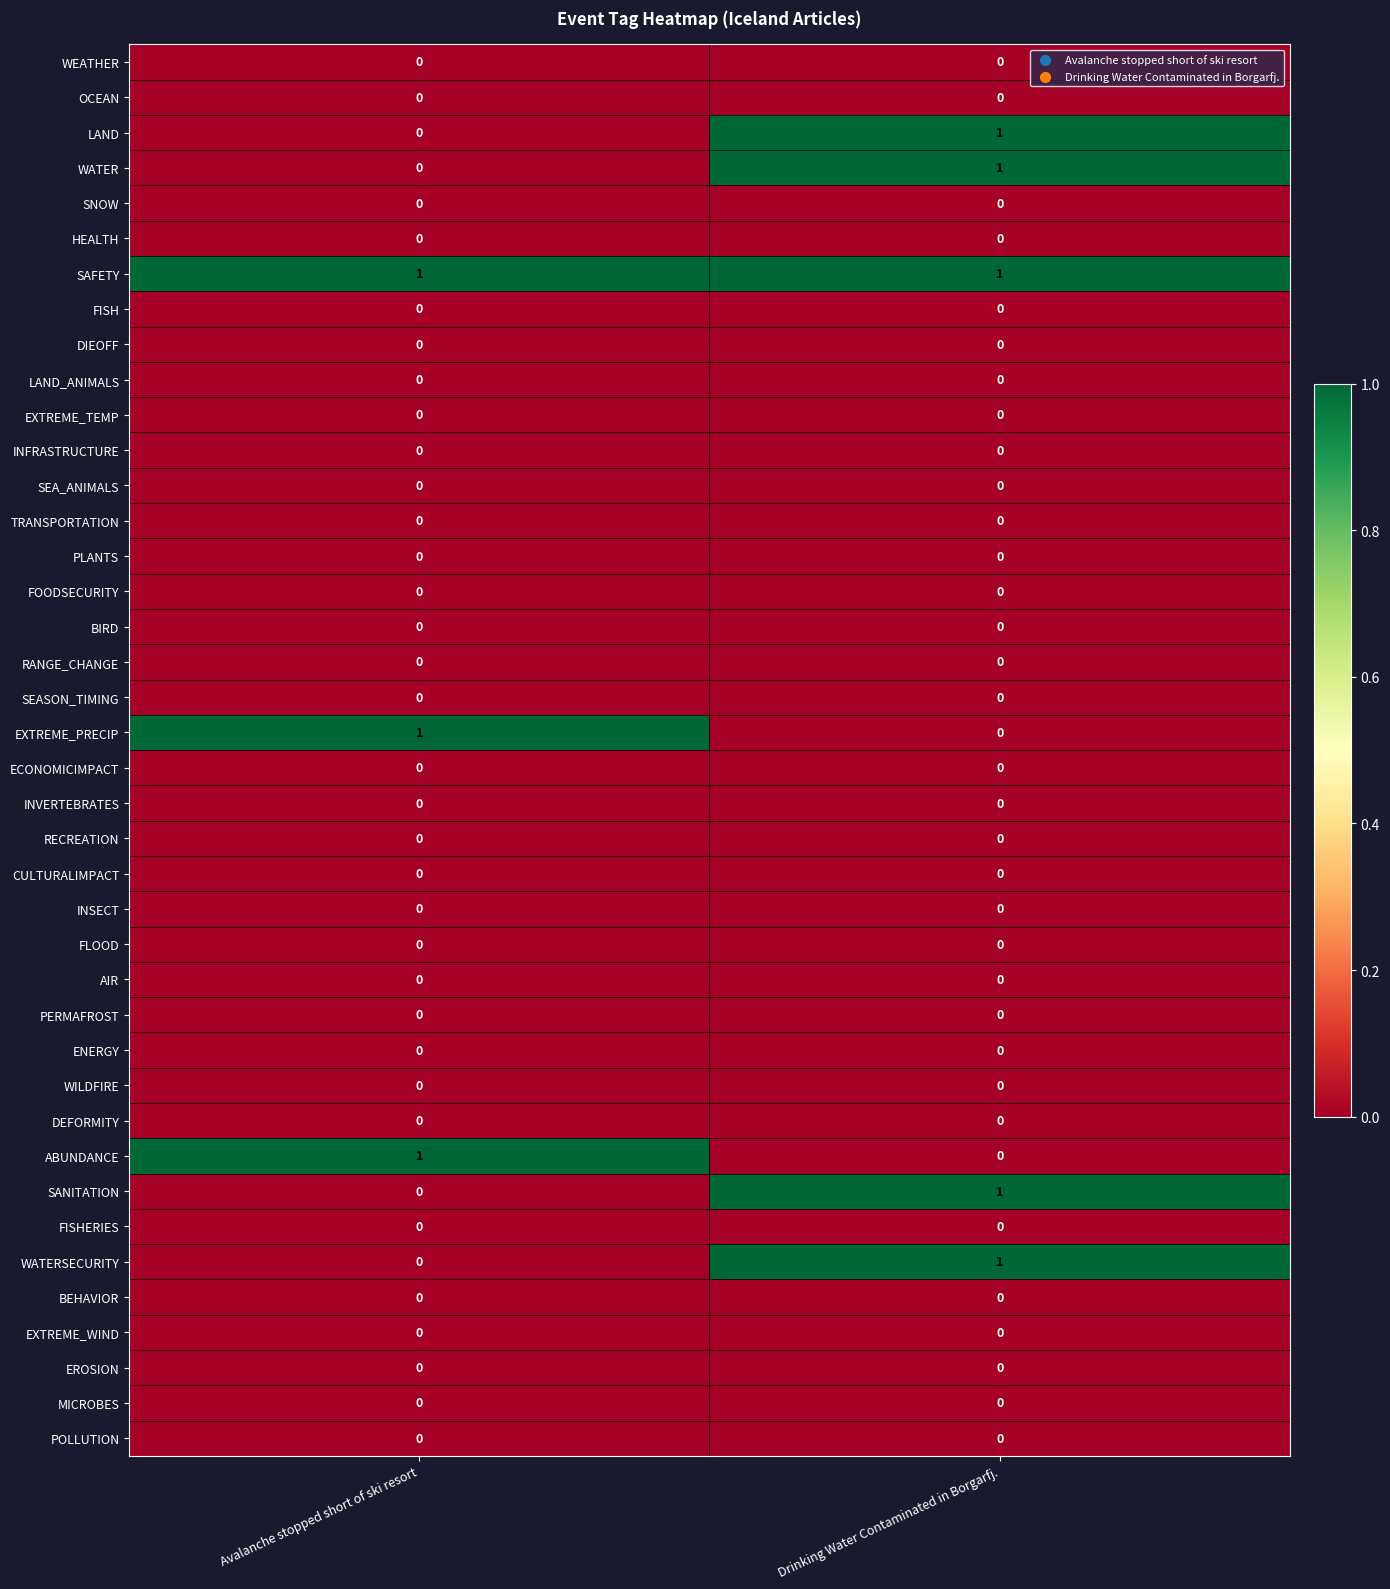

Which series has the largest total across all categories?

SAFETY